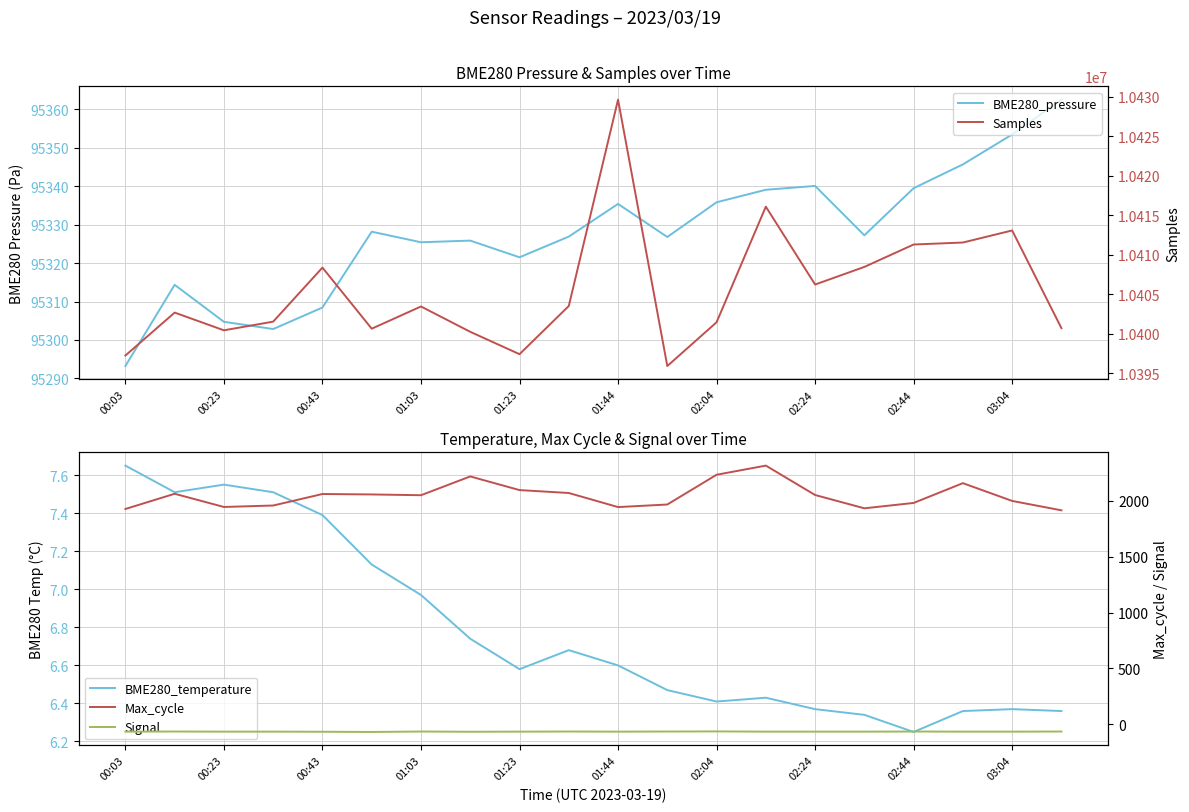

The value of BME280_pressure at 13 is 95339.1. True or false?

True